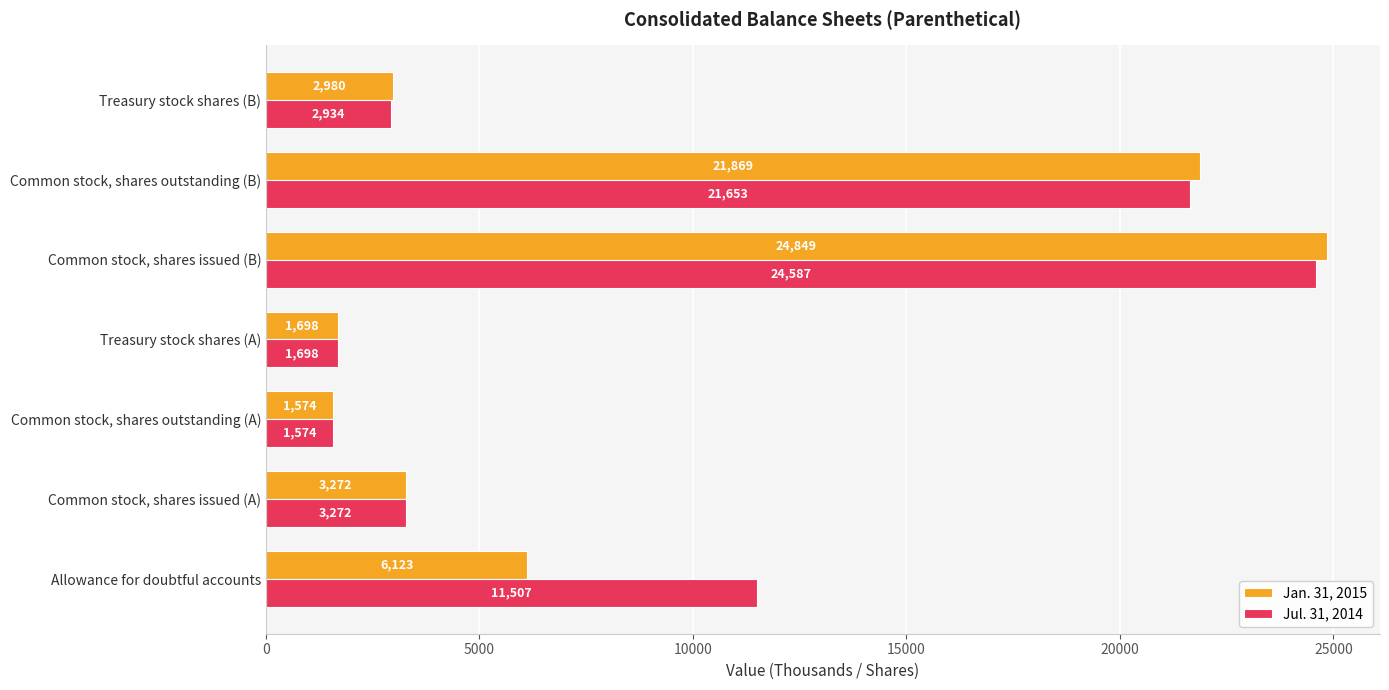

What is the difference between the maximum and minimum values in the Jan. 31, 2015 series?

23275